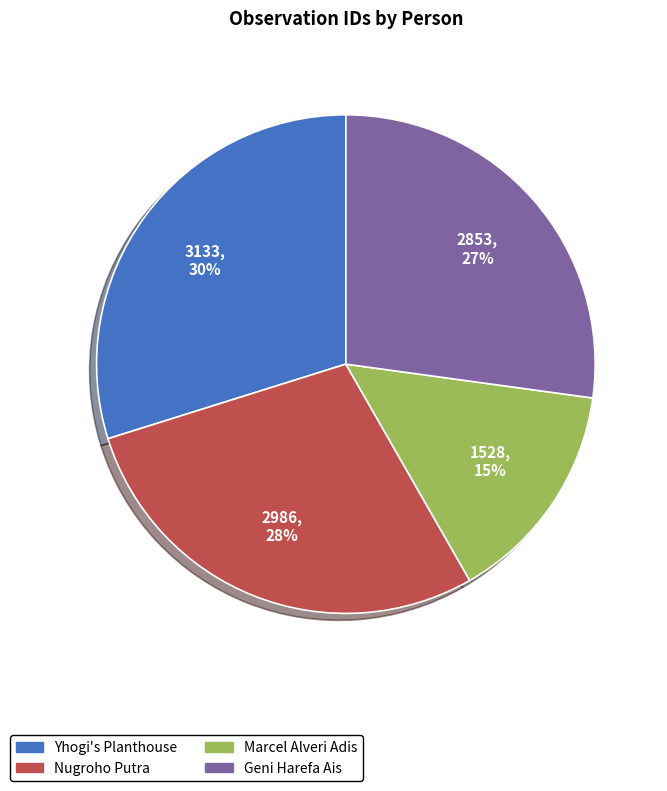

True or false: Marcel Alveri Adis accounts for 1% of the total.

False